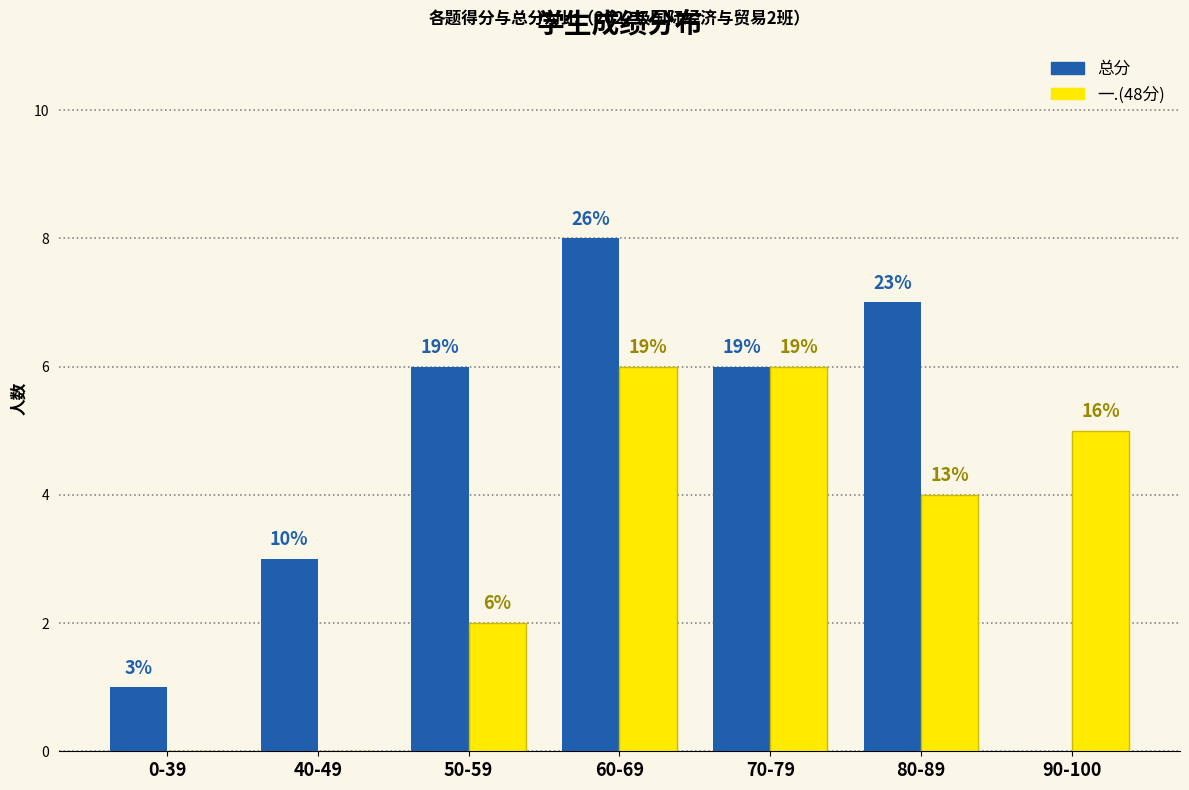

What are all the series names shown in the legend?

总分, 一.(48分)